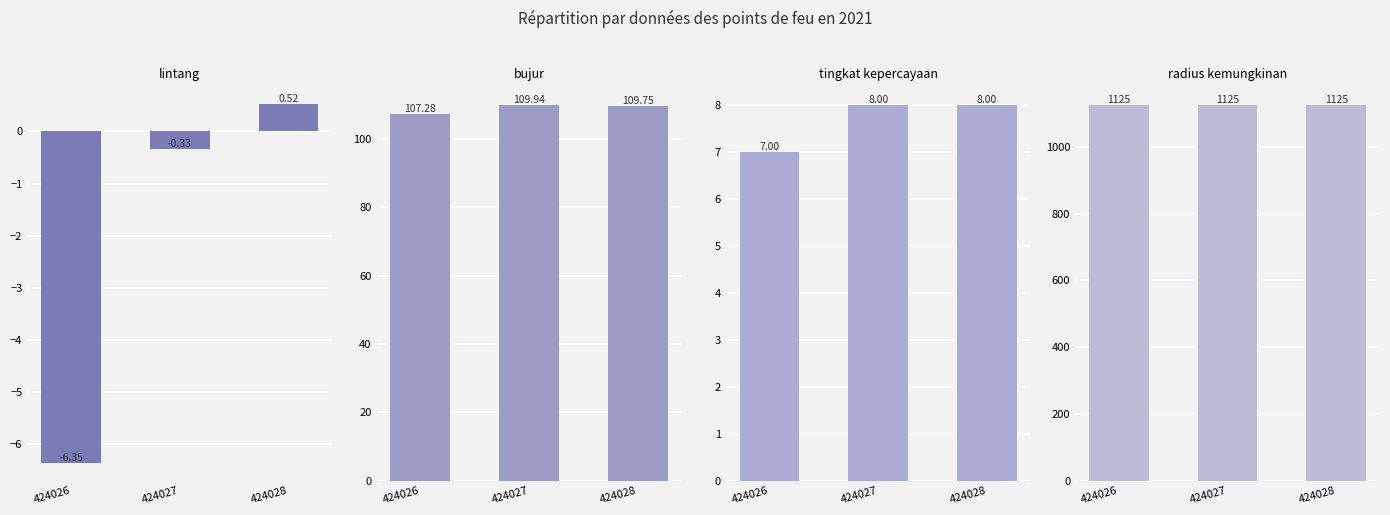

The tingkat kepercayaan series shows 4.4 at 424027. True or false?

False